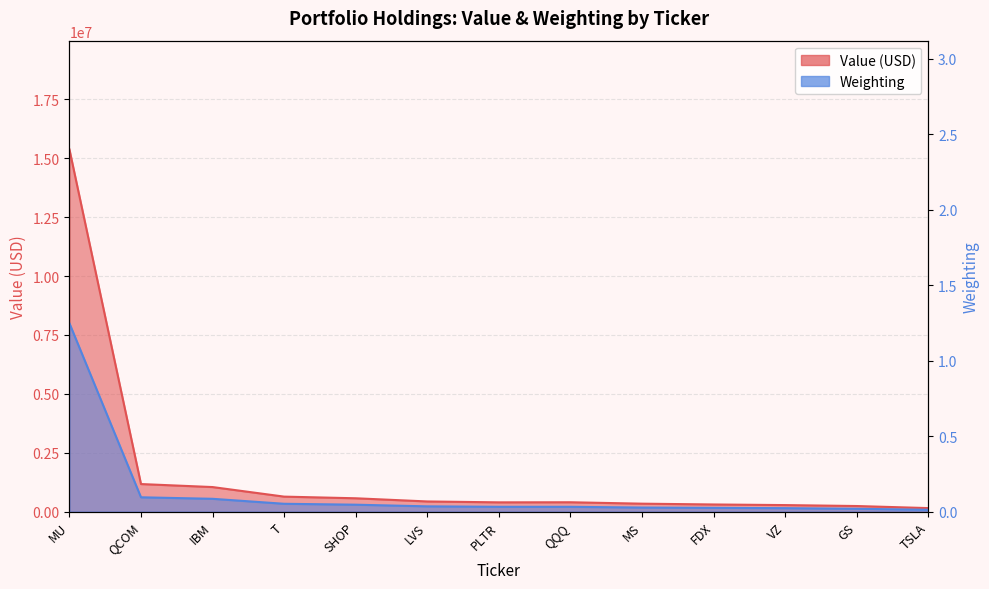

The Weighting series shows 0.1 at PLTR. True or false?

False